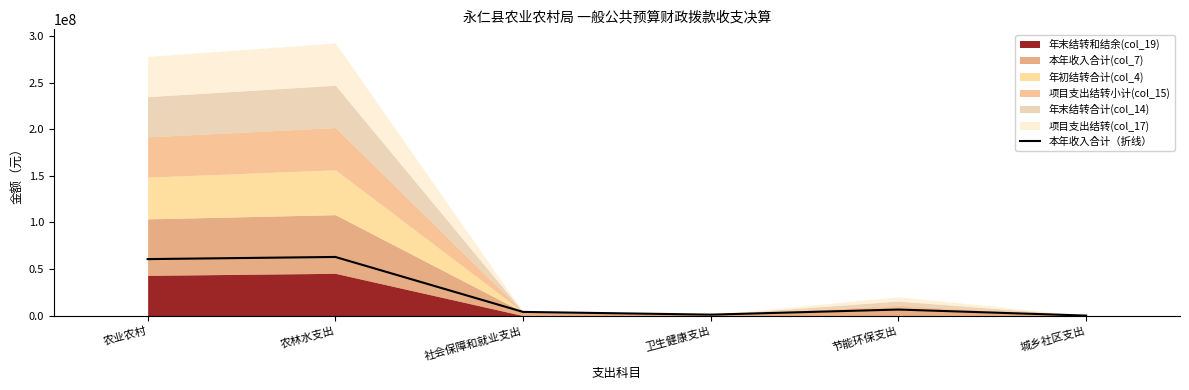

The chart shows a value of 98056607.9 at 农业农村. True or false?

False